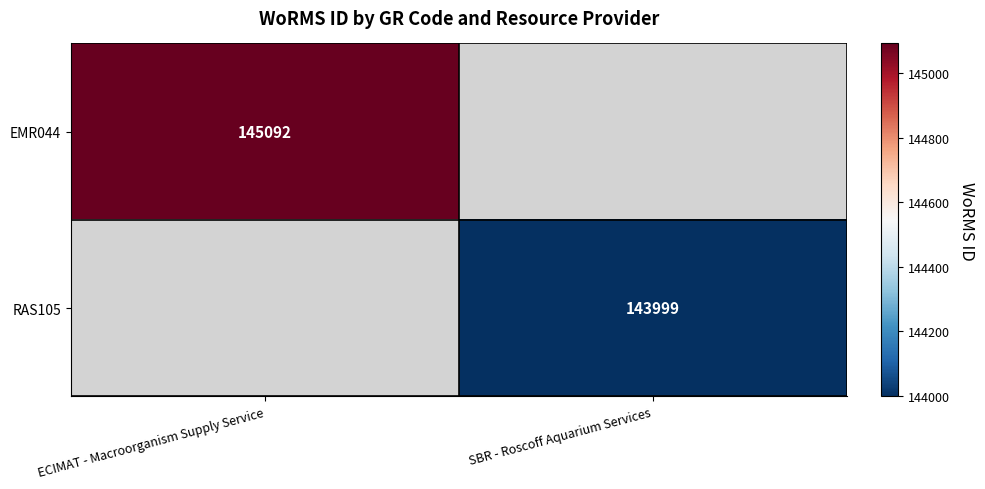

Is the value of EMR044 at ECIMAT - Macroorganism Supply Service greater than the value of RAS105 at SBR - Roscoff Aquarium Services?

Yes